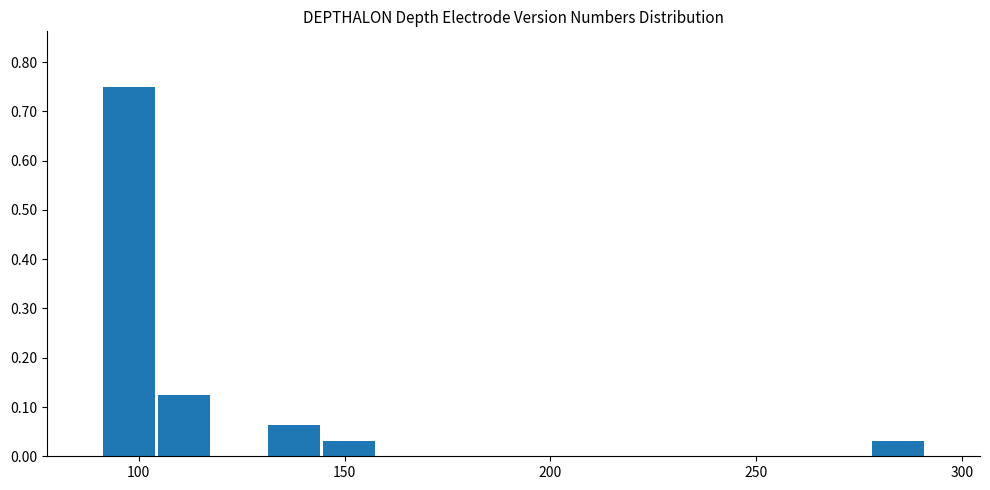

Read against the x-axis, roughly where is the centre of the tallest bar?

100